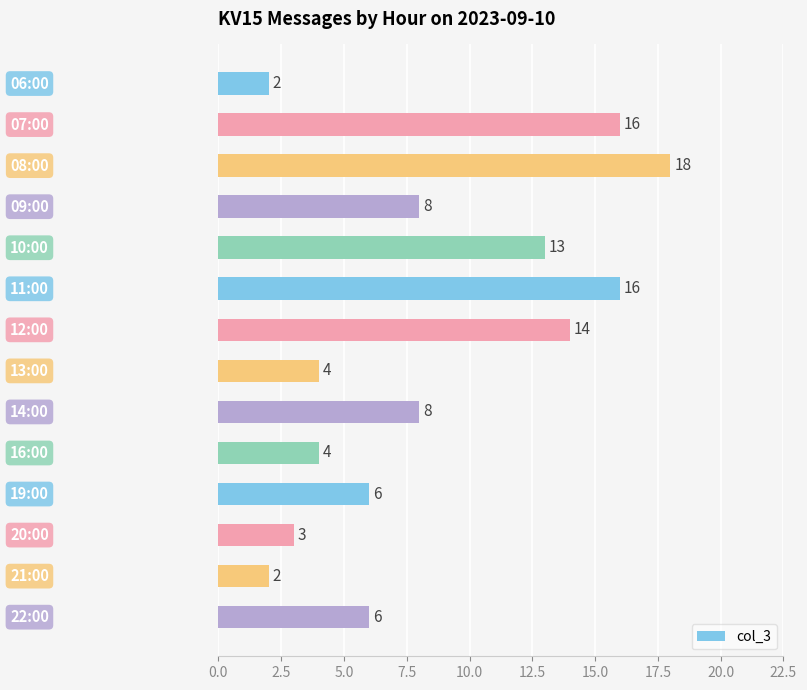

Count the number of data series in this chart.

1